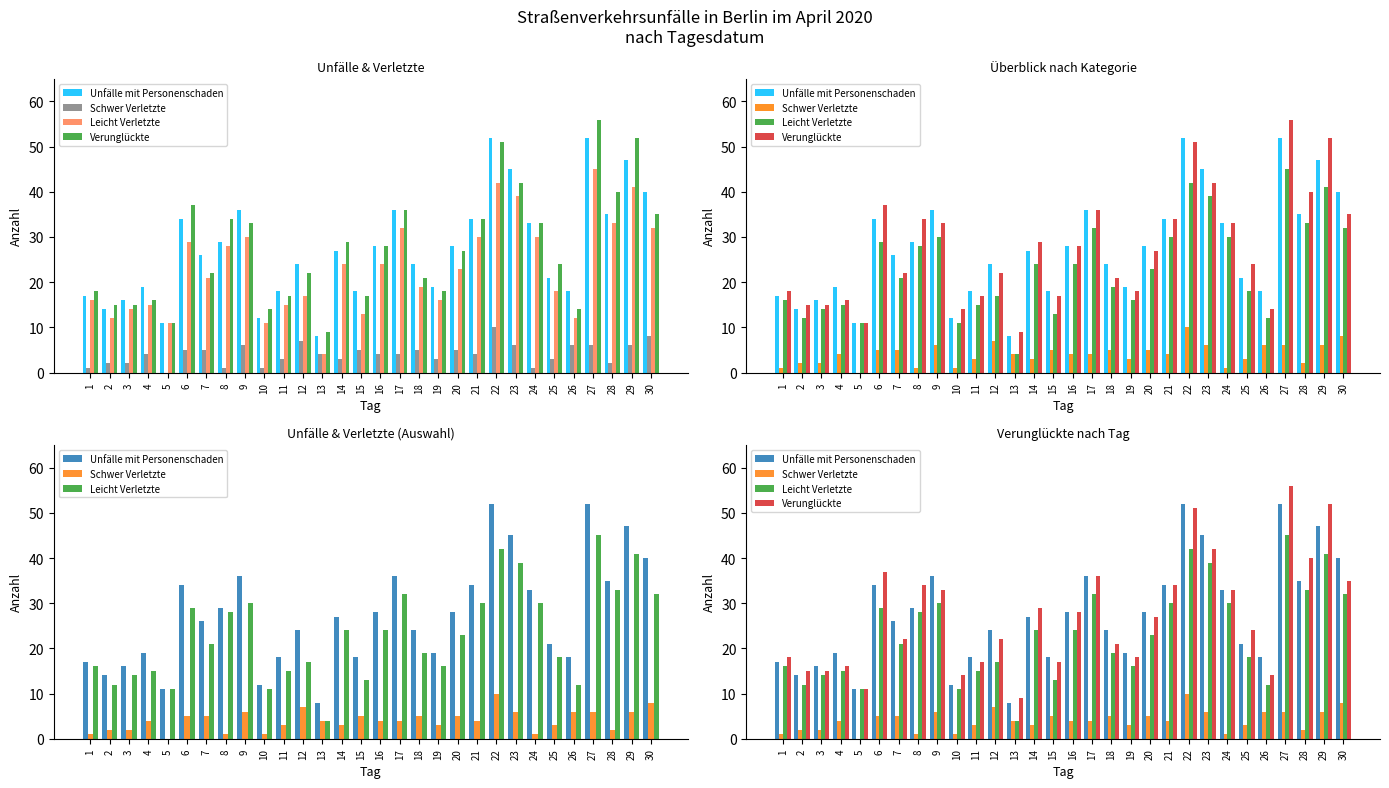

How many bars are there in total?

120